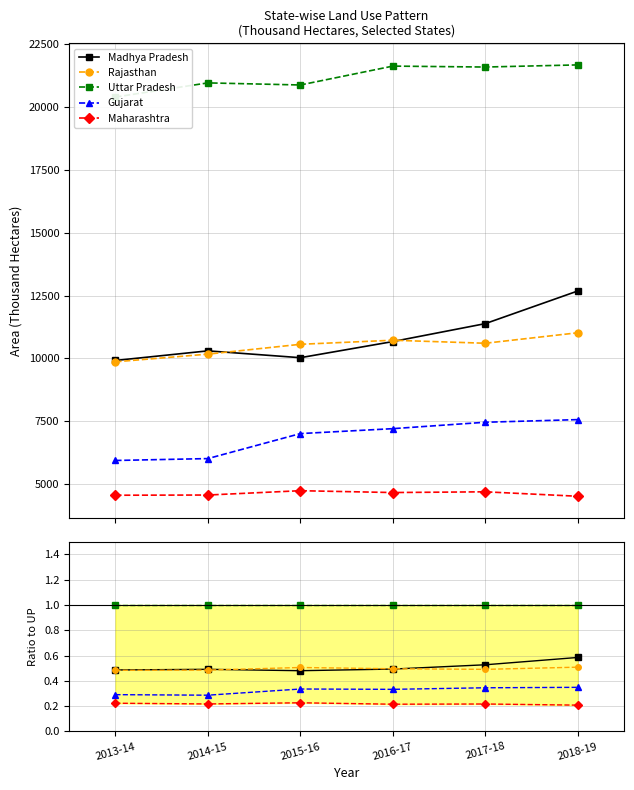

The Madhya Pradesh series shows 0.7 at 2013-14. True or false?

False